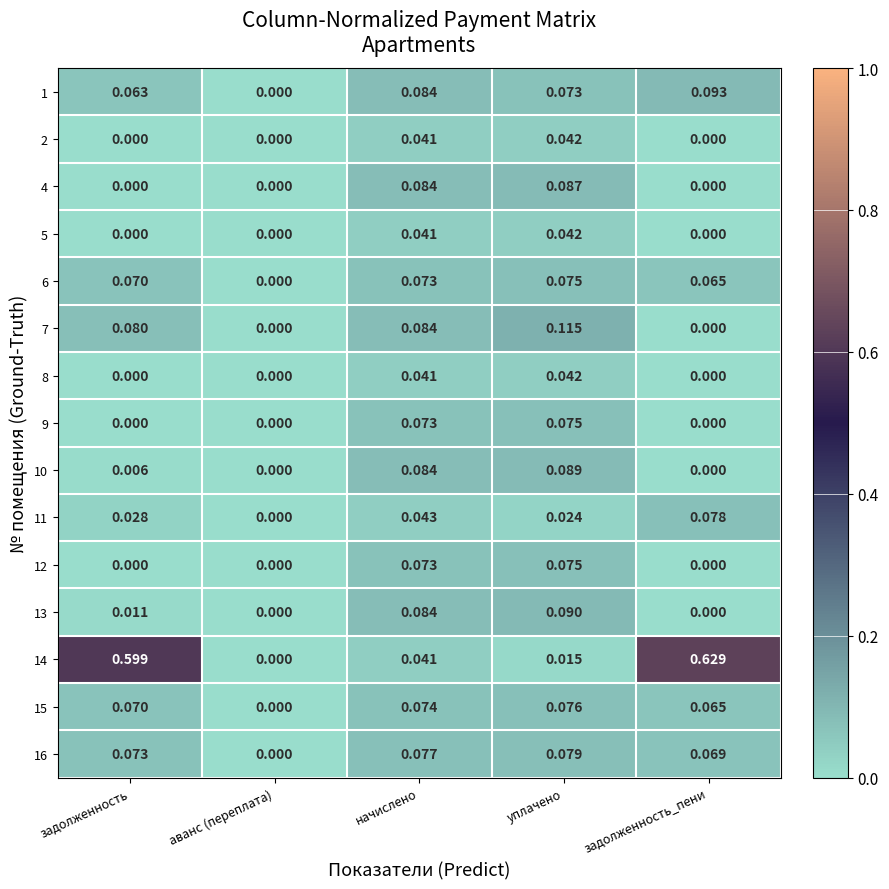

How many positive values does the 9 series have?

2